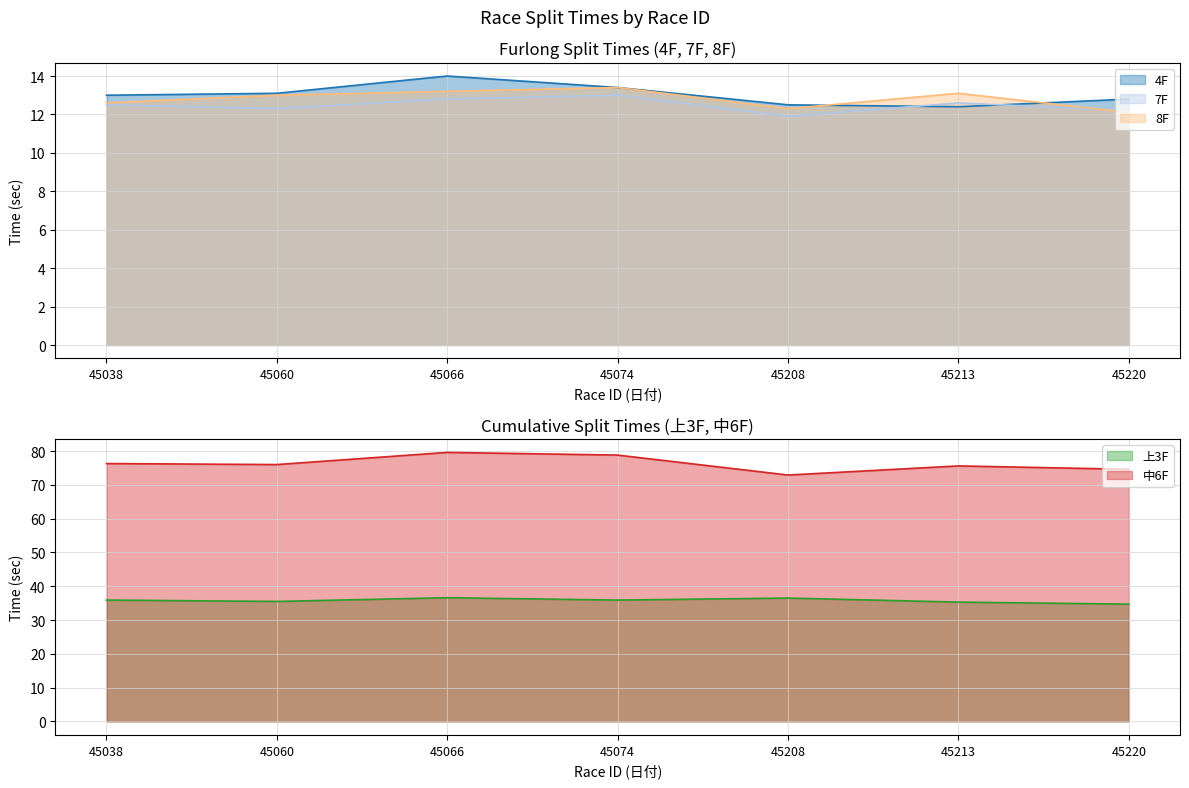

Which category has the lowest value in the 8F series?

45220